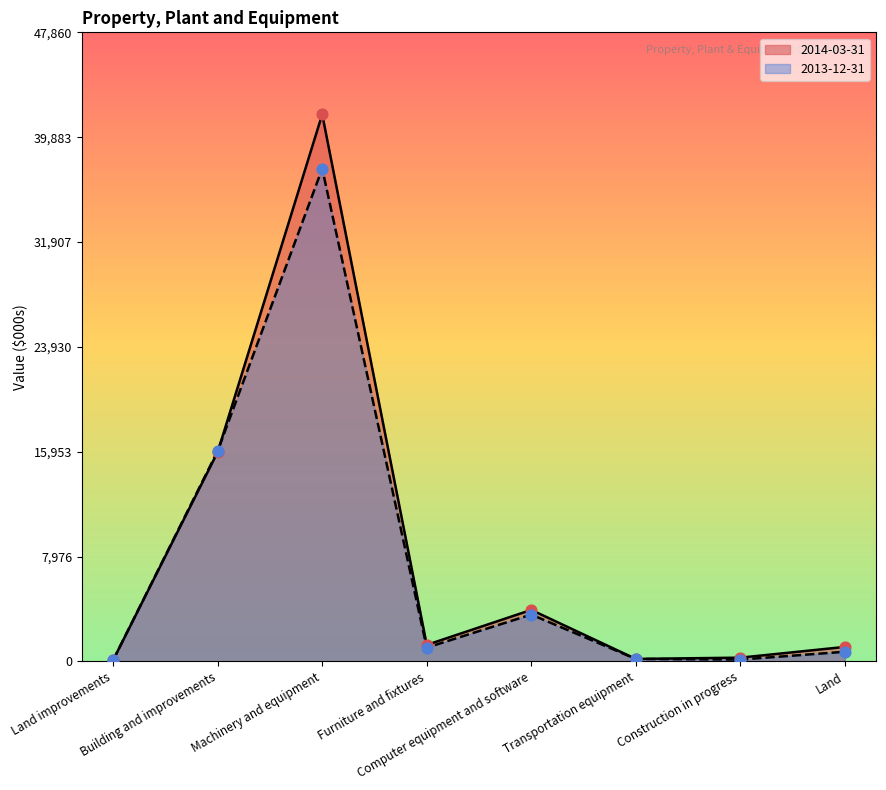

At how many categories does at least one series exceed 20672?

1